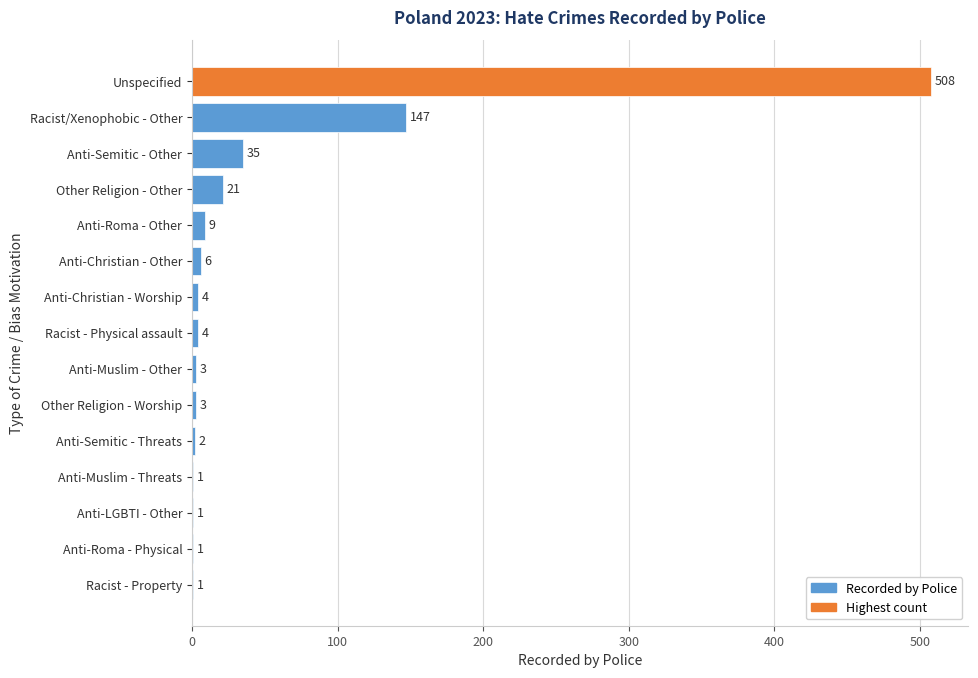

True or false: the data shows 1 at Anti-Muslim - Threats.

True